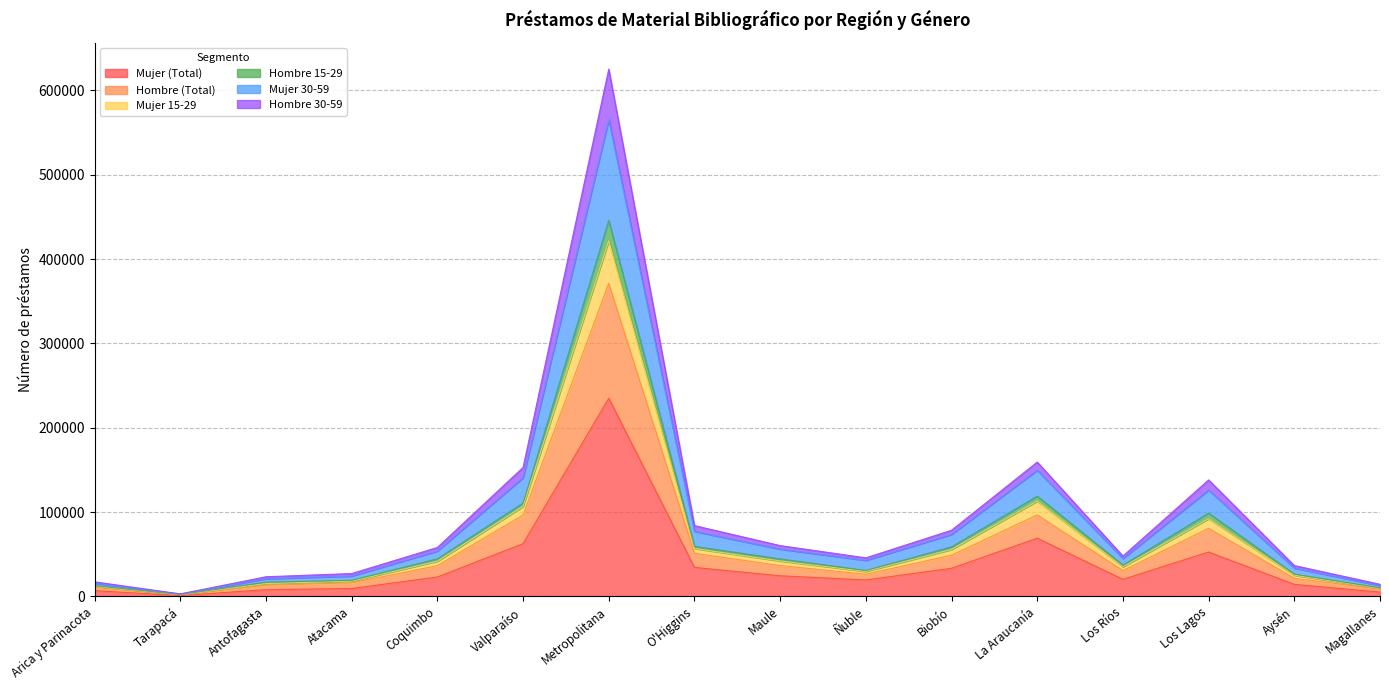

Count the number of categories in the chart.

16